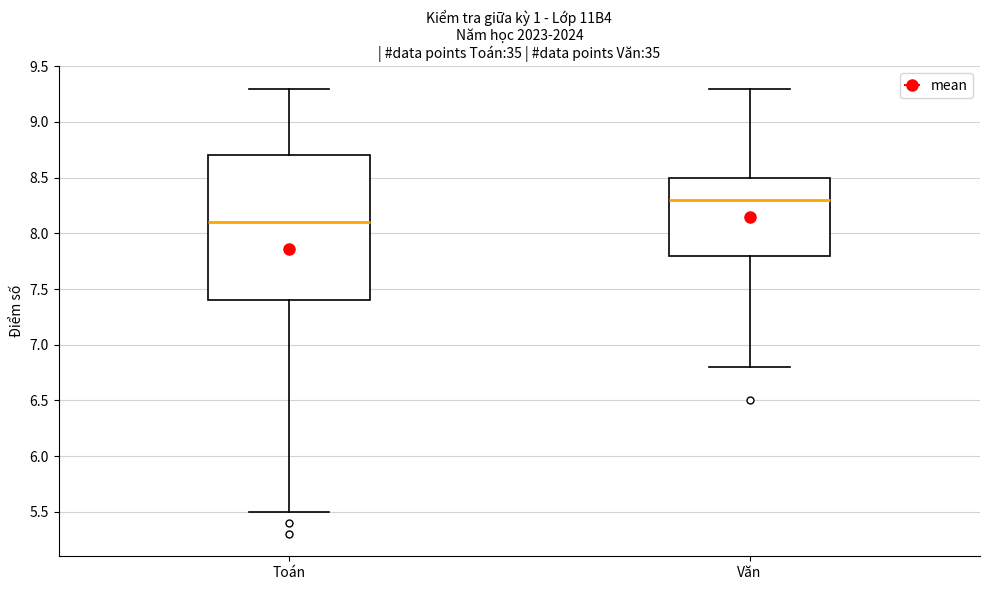

Reading left to right, read every box against the y-axis: the position of its median line, the range the box covers, and the ends of its whiskers. The values are not printed on the chart, so give them approximately, as read against the axis.

Toán: median 8.1, box 7.4 to 8.7, whiskers 5.5 to 9.3
Văn: median 8.3, box 7.8 to 8.5, whiskers 6.8 to 9.3